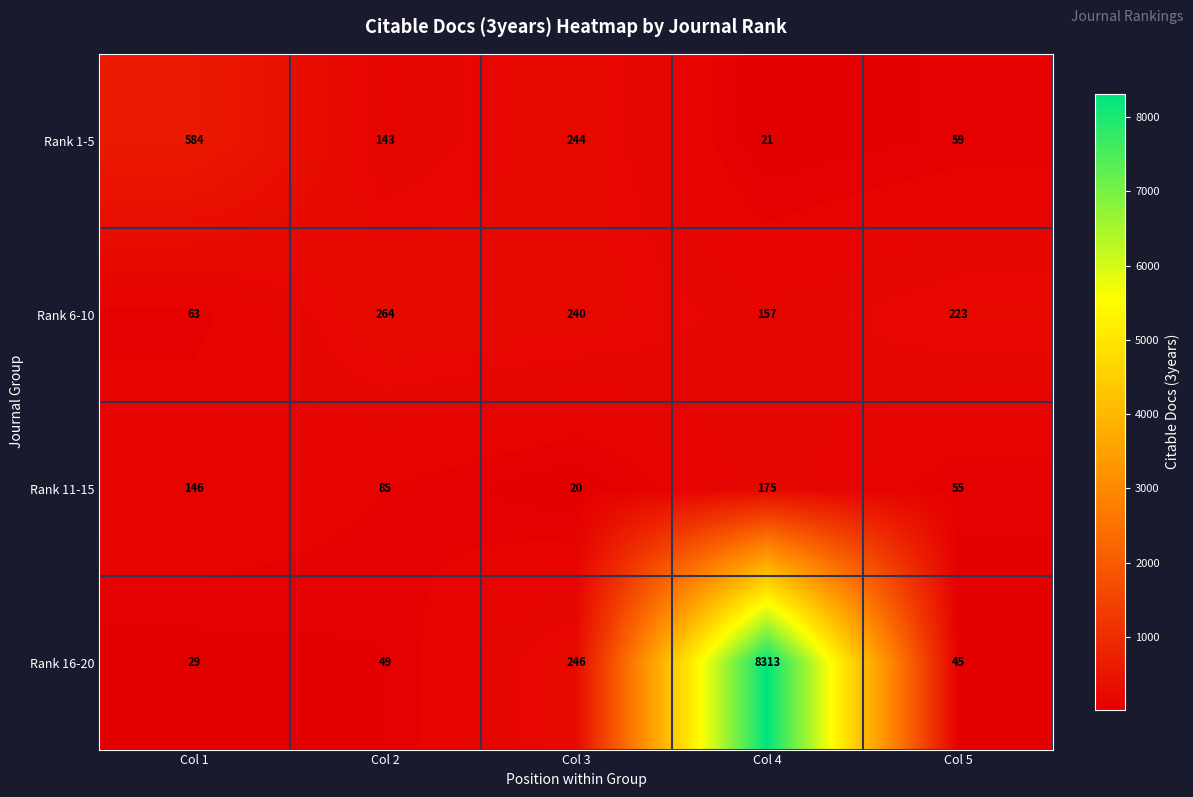

What is the spread (max minus min) of values at Col 1?

555